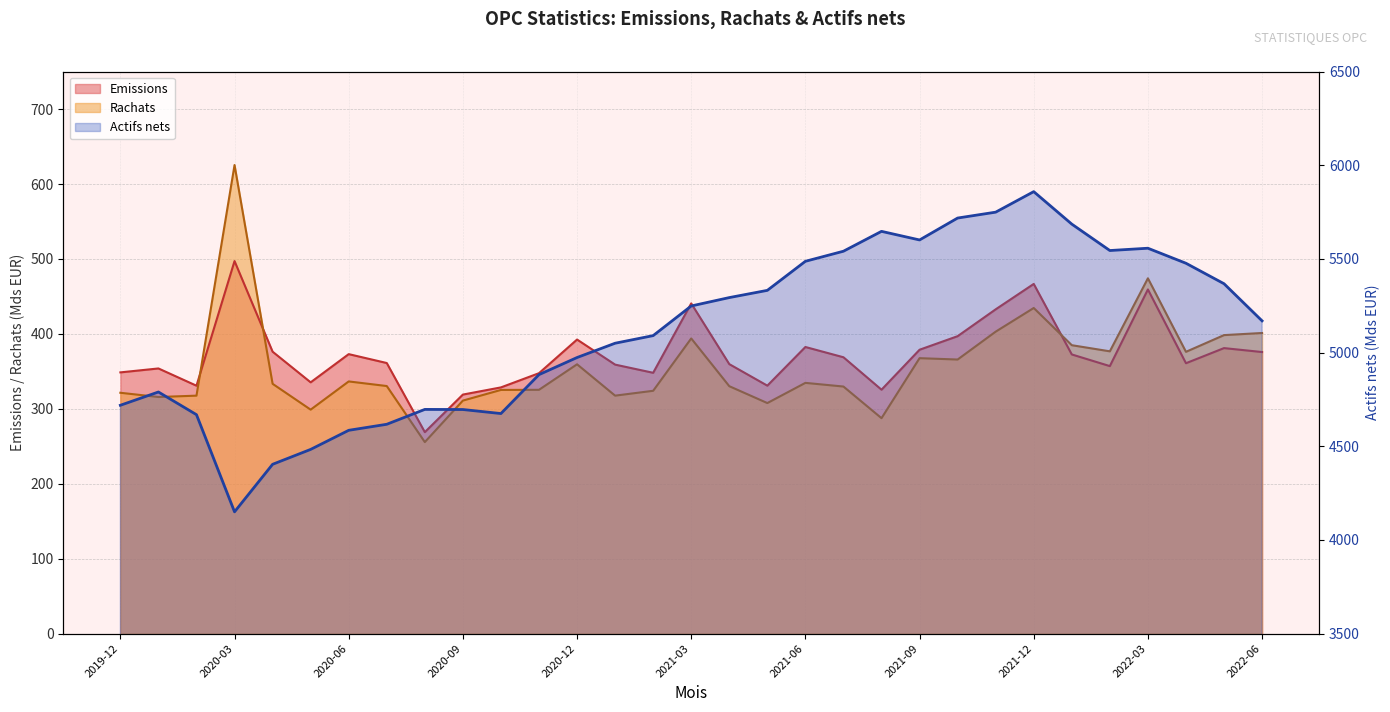

Reading right to left, extract all data points from this chart.

Emissions: 375.8	381.0	360.8	459.3	357.0	372.6	466.7	432.8	397.0	378.9	325.5	368.8	382.5	330.9	359.6	440.7	348.1	359.0	392.5	347.6	328.6	319.0	268.9	361.1	373.0	335.3	376.3	497.2	330.8	353.9	348.6
Rachats: 401.2	398.4	376.1	474.2	376.7	384.9	434.6	403.0	365.8	367.6	287.5	329.7	334.6	307.7	330.2	393.9	324.1	317.6	359.4	325.4	325.2	311.0	255.6	330.4	336.5	298.9	333.4	625.4	317.6	315.8	321.4
Actifs nets: 5169.6	5367.8	5477.1	5557.3	5545.0	5686.1	5859.5	5749.9	5718.5	5601.5	5647.4	5541.4	5487.5	5332.4	5293.8	5249.0	5090.8	5050.1	4973.8	4882.4	4674.7	4696.2	4696.8	4617.4	4585.2	4483.2	4403.7	4149.9	4668.7	4789.8	4718.9